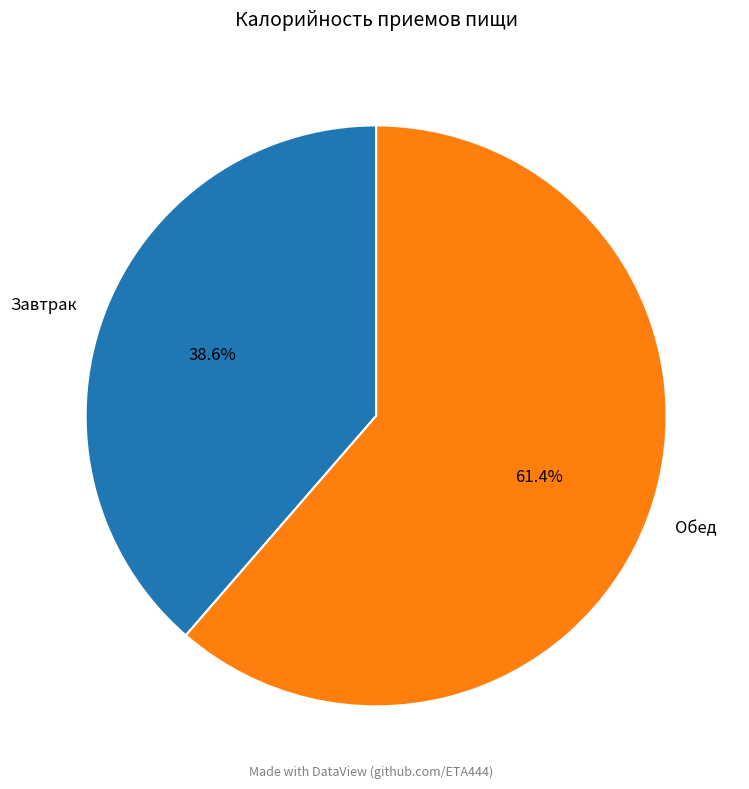

What is the total percentage of Завтрак and Обед?

100.0%